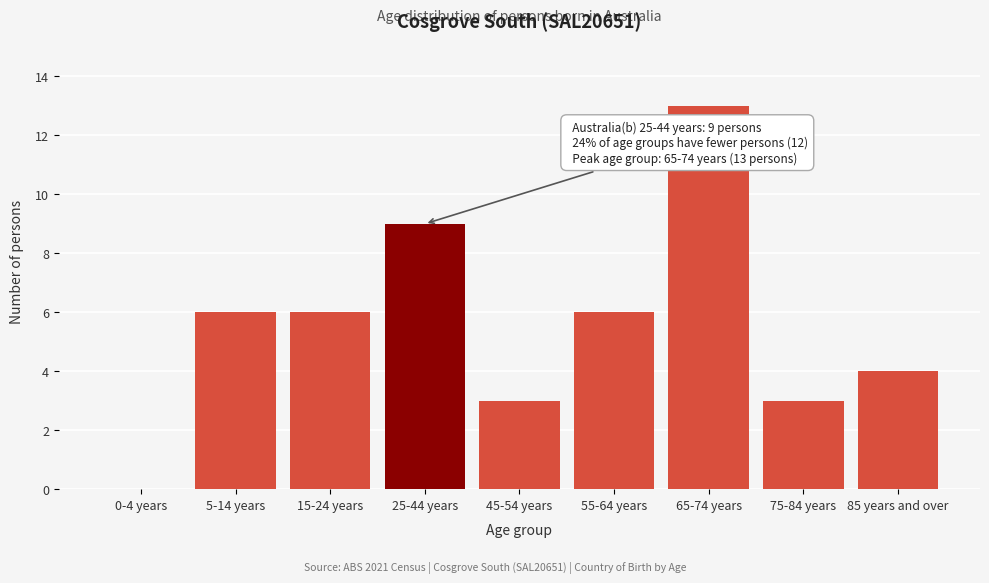

Reading left to right, extract all data points from this chart.

0-4 years=0	5-14 years=6	15-24 years=6	25-44 years=9	45-54 years=3	55-64 years=6	65-74 years=13	75-84 years=3	85 years and over=4